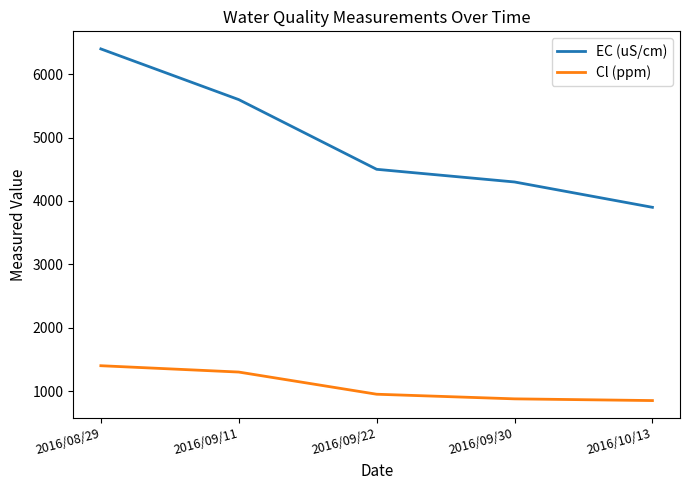

What is the average value of the Cl (ppm) series?

1075